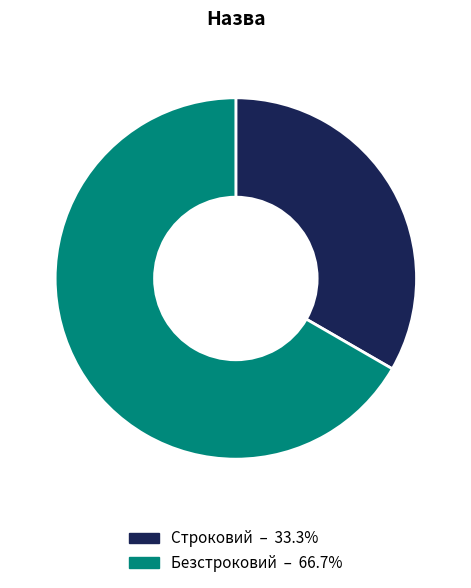

Rank the categories by value from lowest to highest.

Строковий, Безстроковий